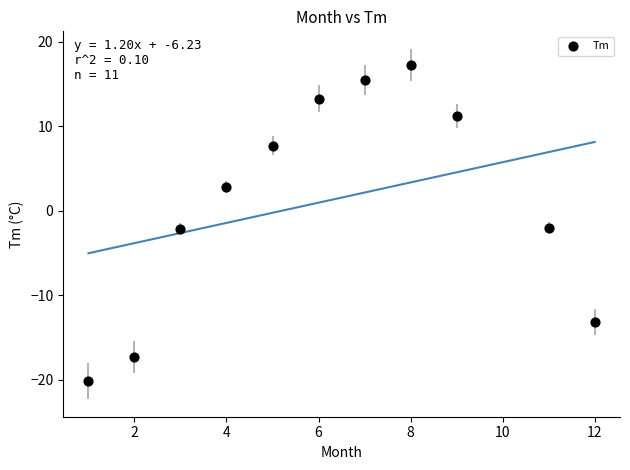

What is the range of Y values (max minus min)?

37.5